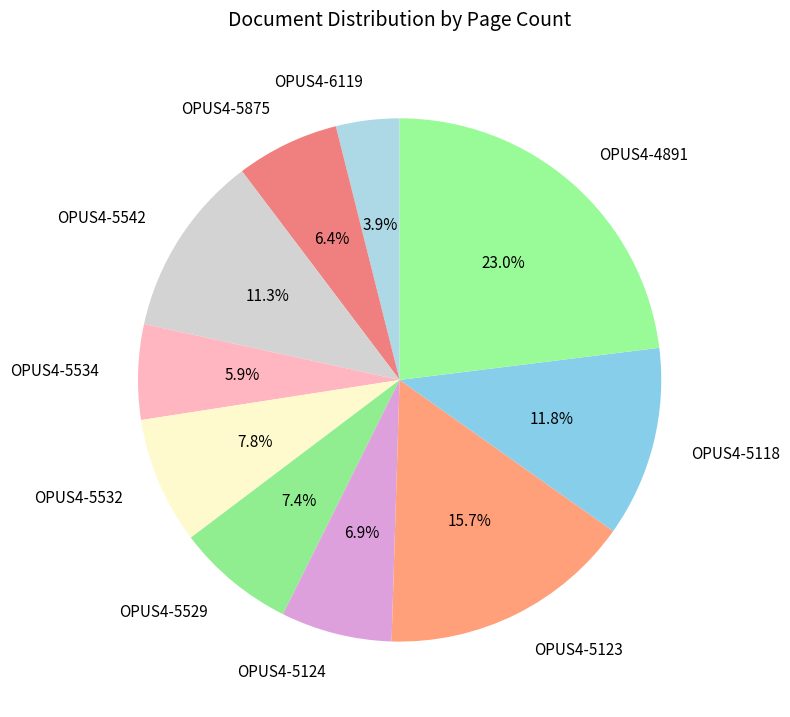

Which category has the smallest portion of the pie?

OPUS4-6119